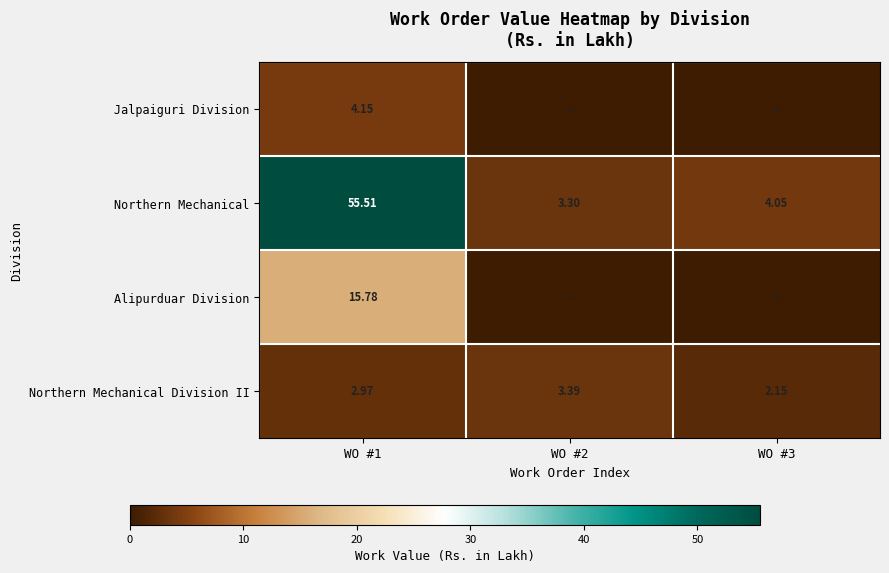

Is the value of Jalpaiguri Division at WO #1 greater than the value of Northern Mechanical at WO #3?

Yes